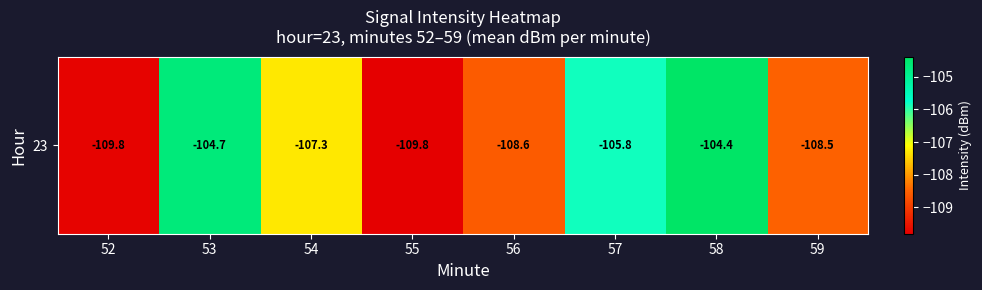

At which category does the chart reach its minimum across all series?

55